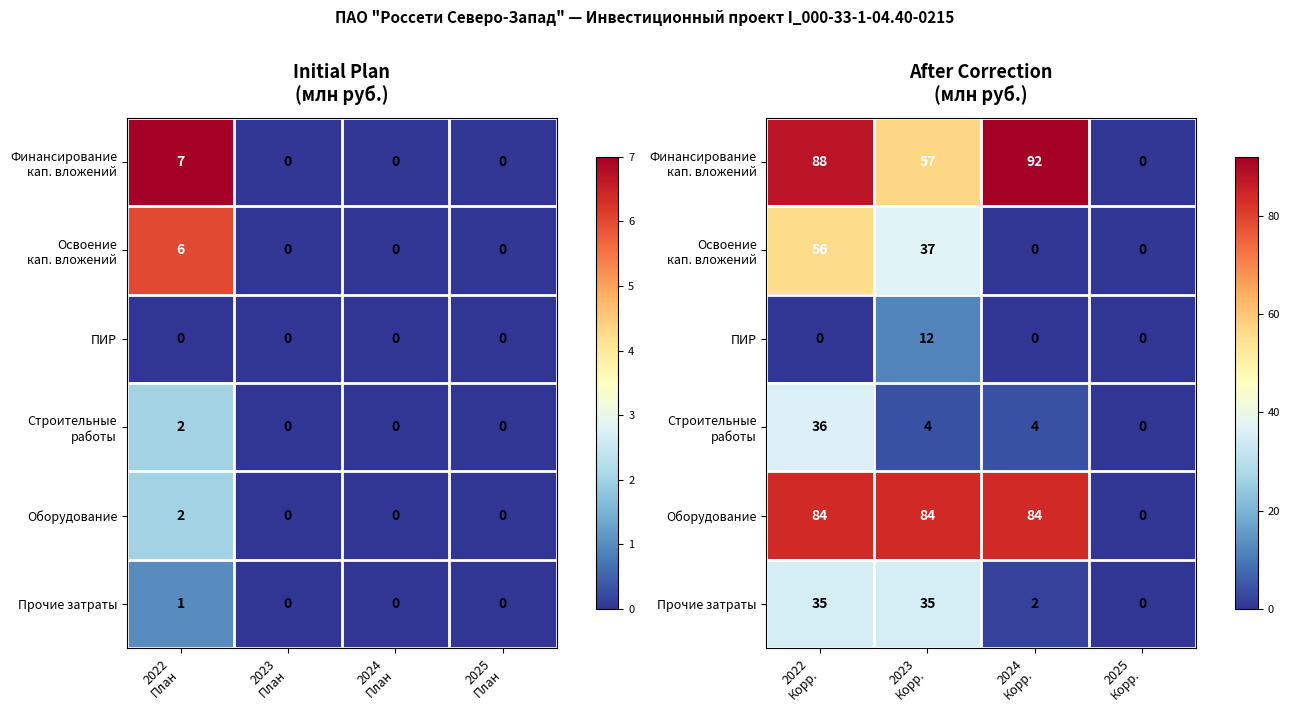

How many data points does each series have?

4